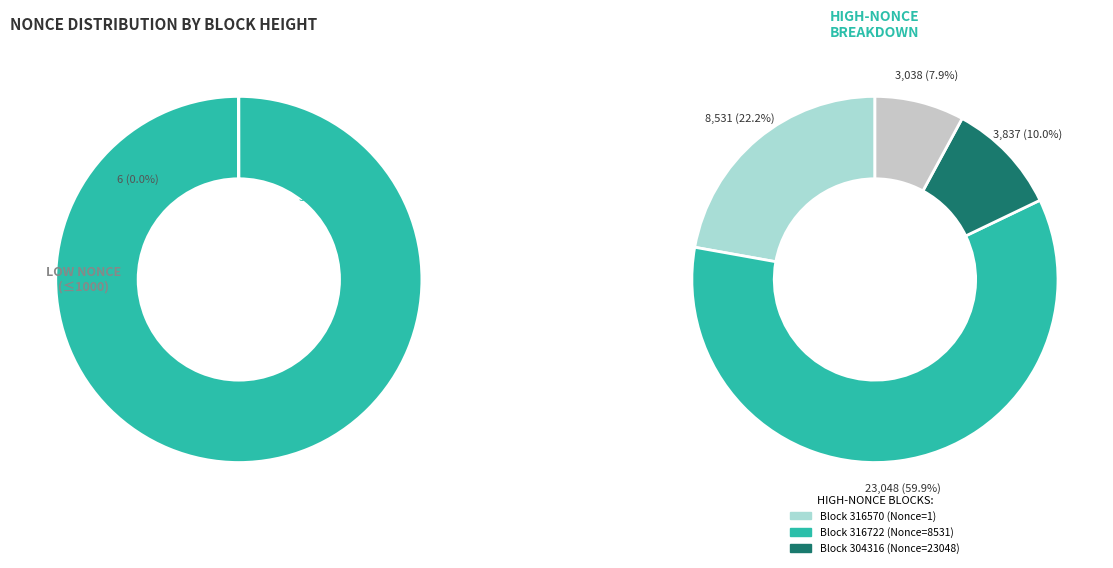

What is the change in value from 321027 to 304316?

+23046